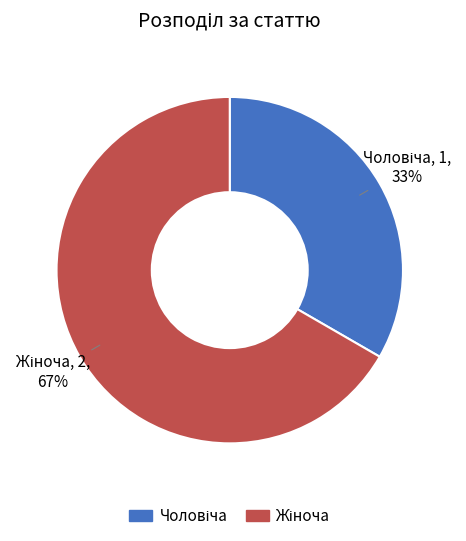

Is there a majority slice in this chart?

Yes